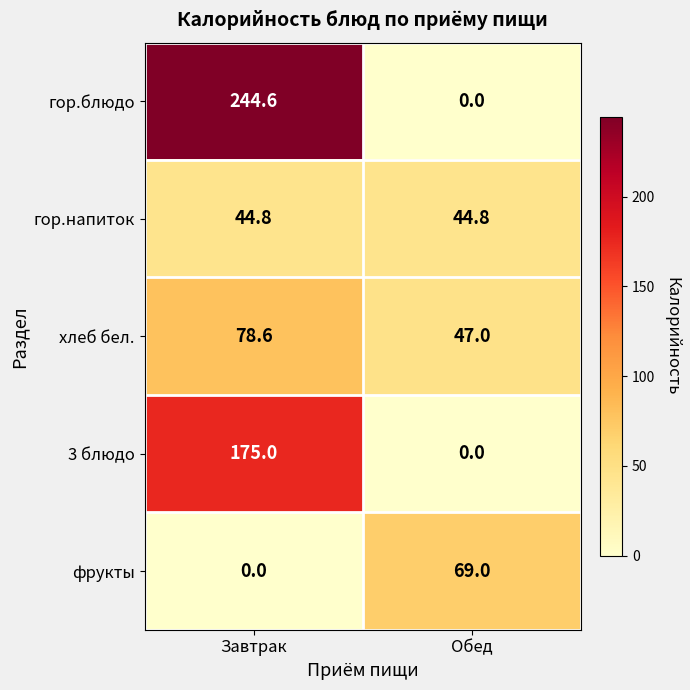

At how many categories does at least one series exceed 68?

2